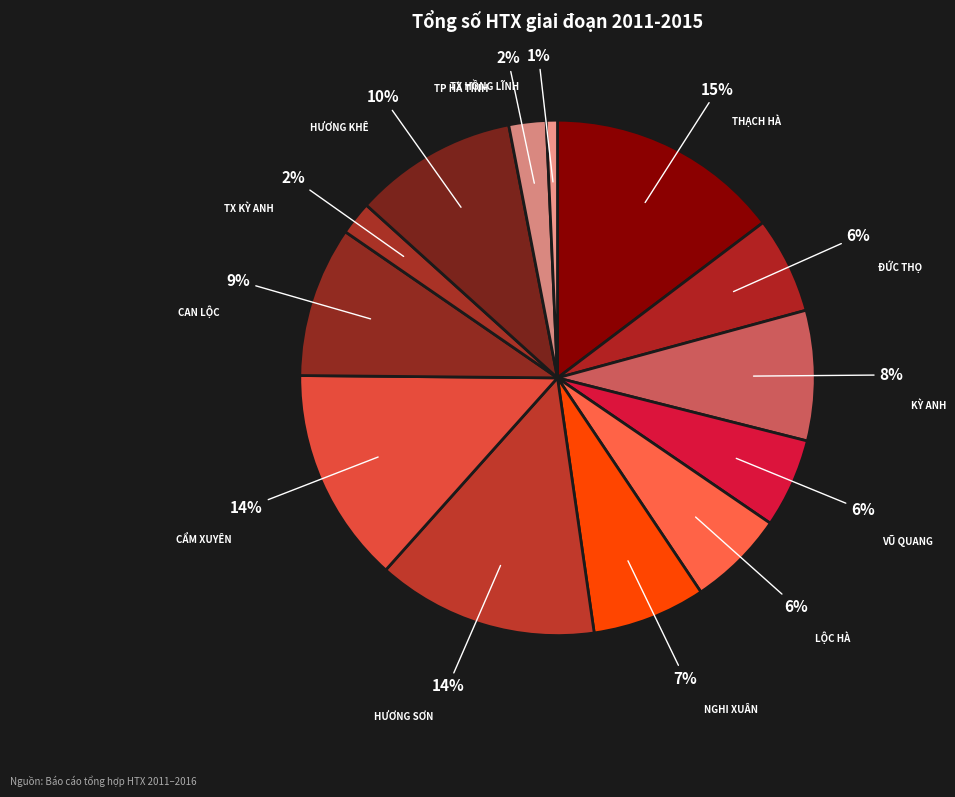

How many slices are in this pie chart?

13